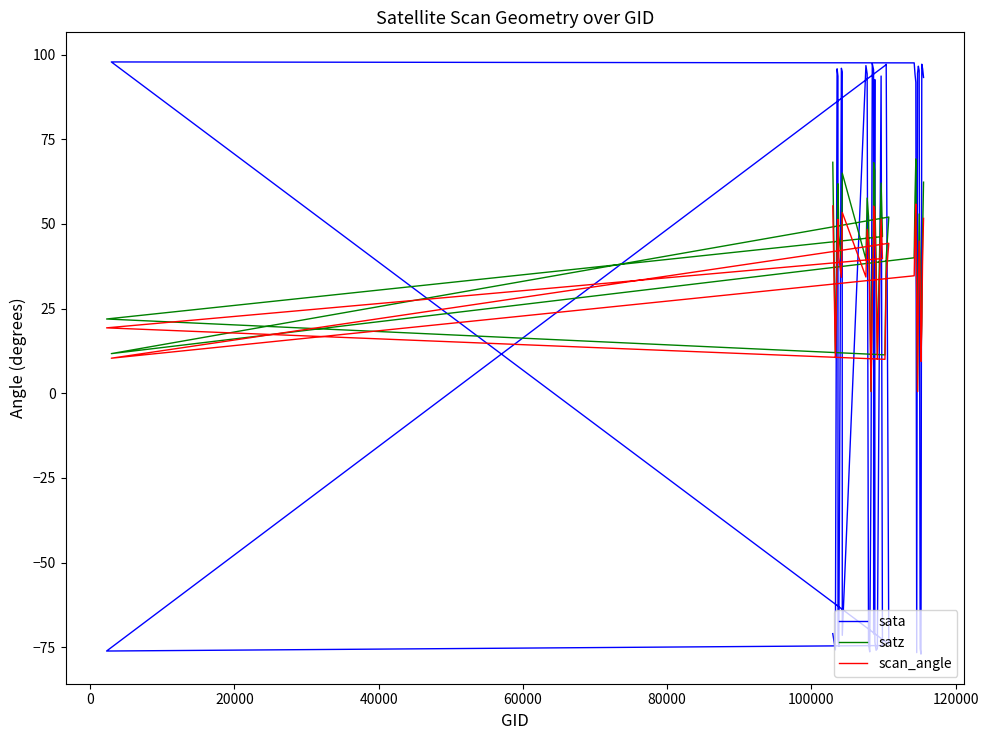

How many values in the satz series exceed 46?

21